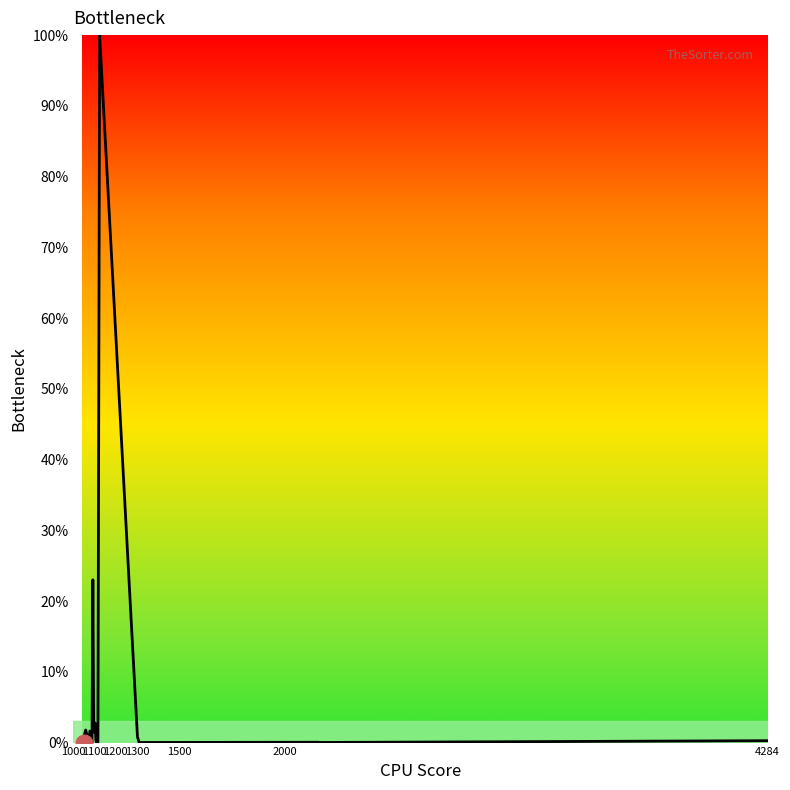

What is the difference between the maximum and minimum values?

100.0